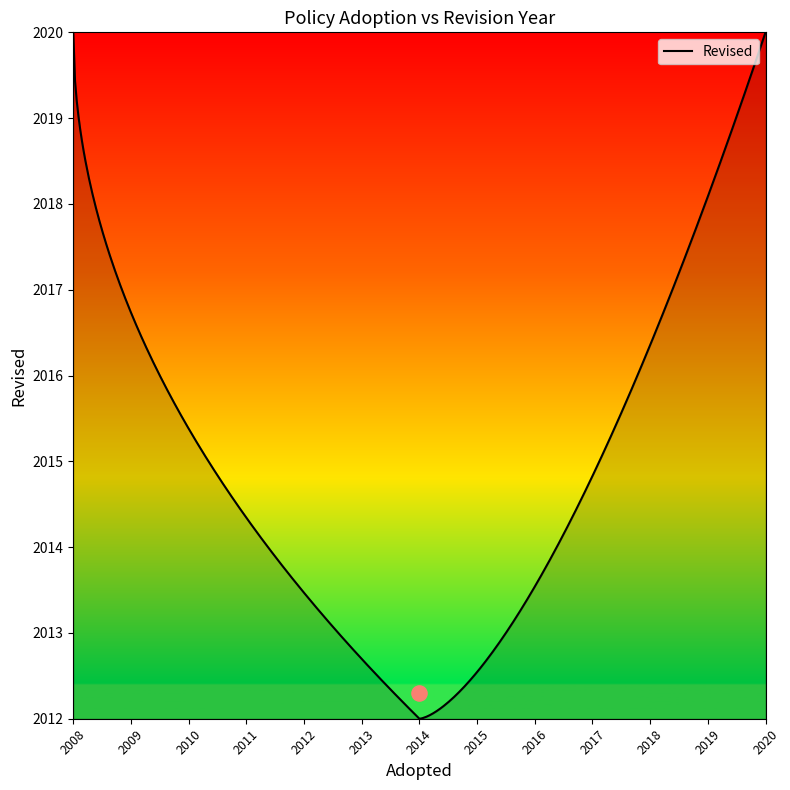

Approximately how many times larger is the value at 1 compared to 3?

1.0